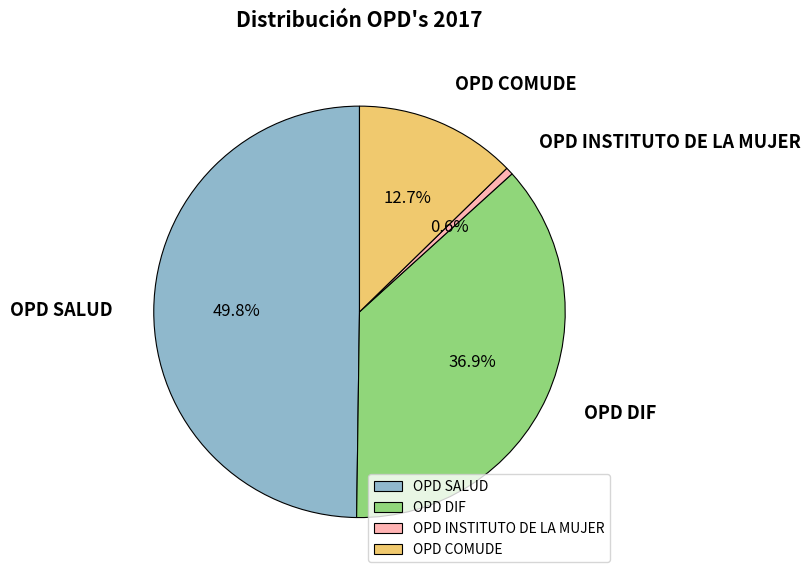

Which category has the biggest portion of the pie?

OPD SALUD